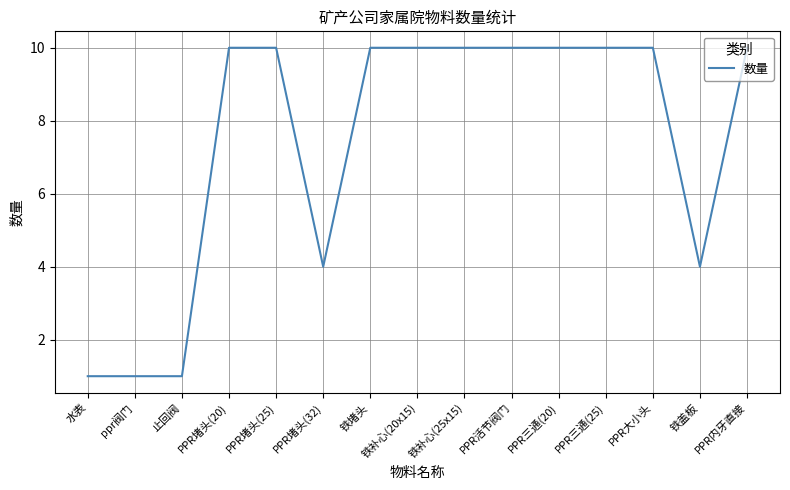

What is the smallest value displayed?

1